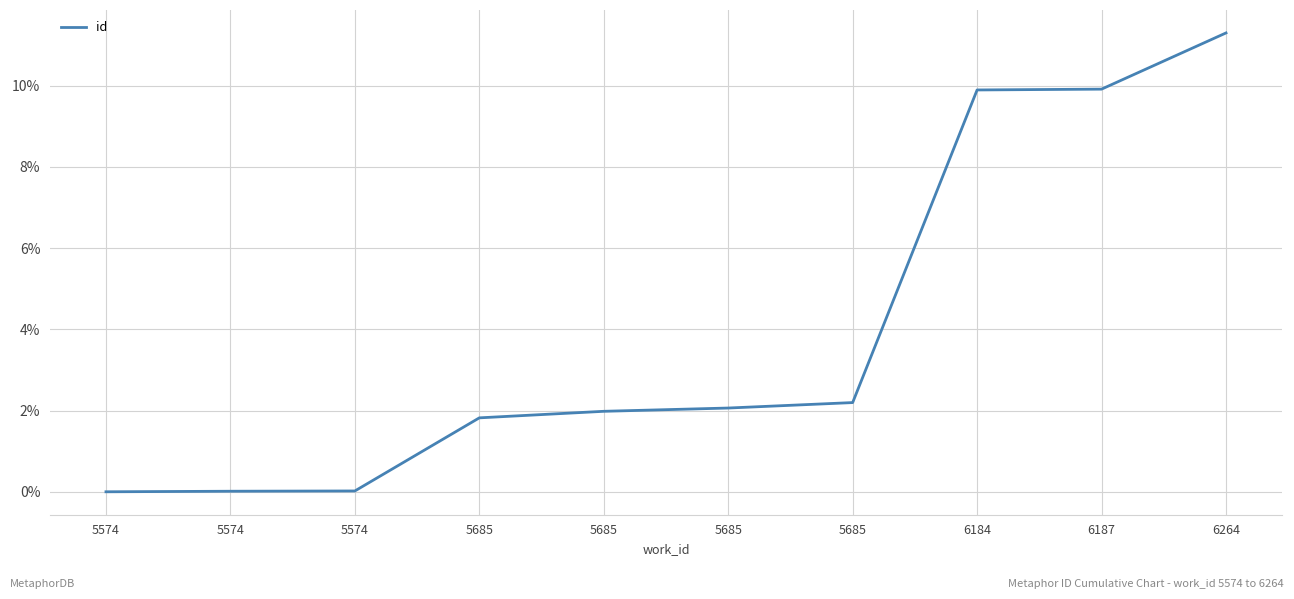

At which label does the data first exceed 2?

5685